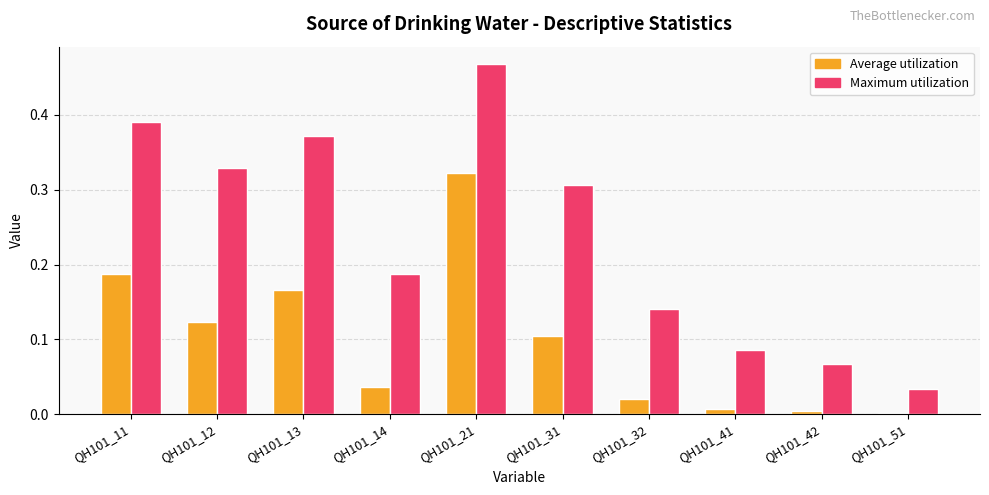

At which label does Maximum utilization reach its peak?

QH101_21